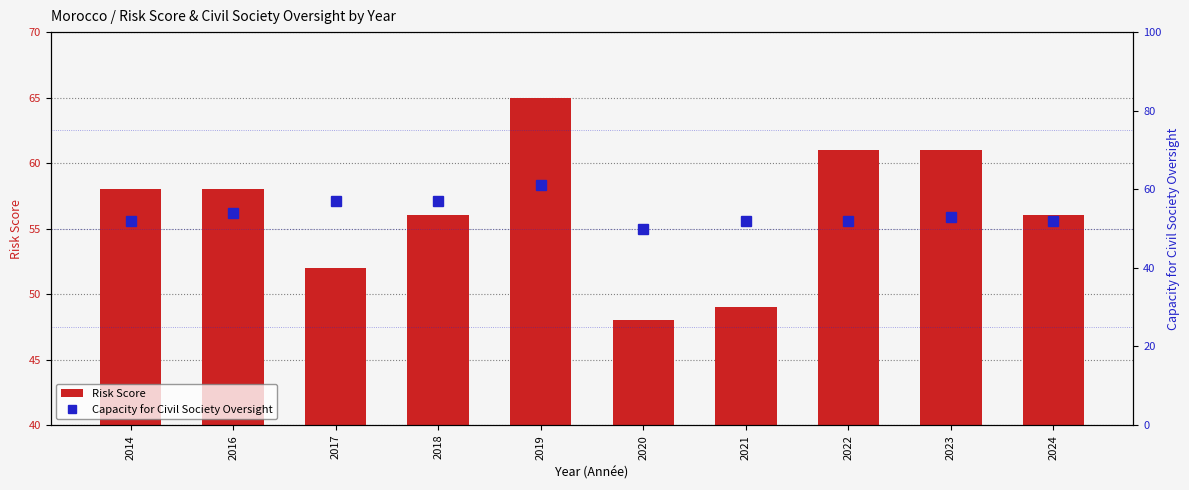

At which label is Risk Score closest to 56?

2018